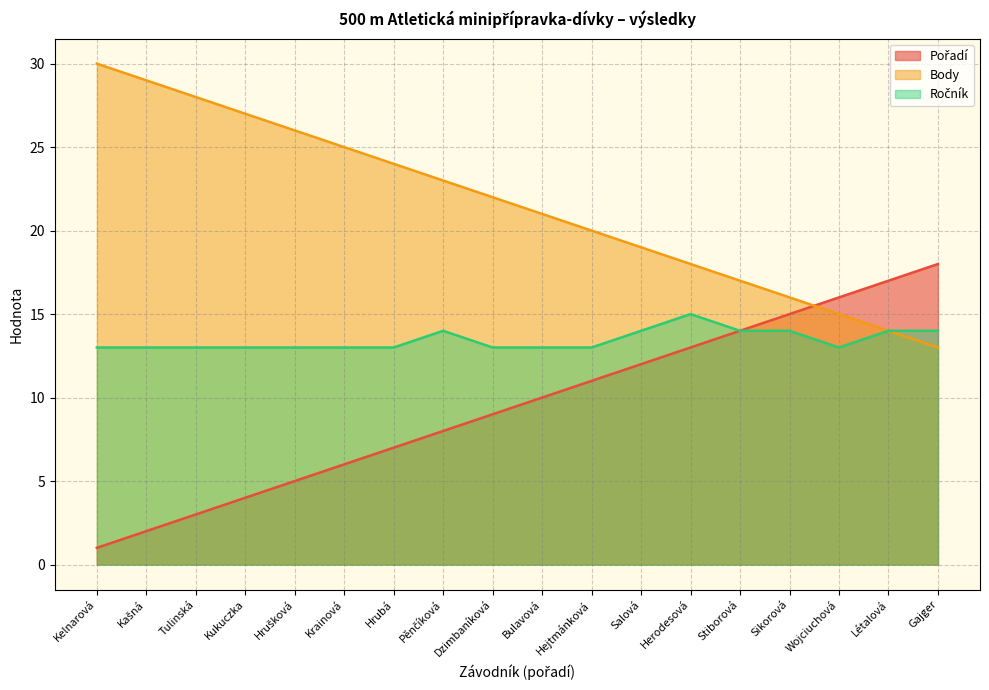

True or false: Body has more than 1 points higher than both neighbors.

False